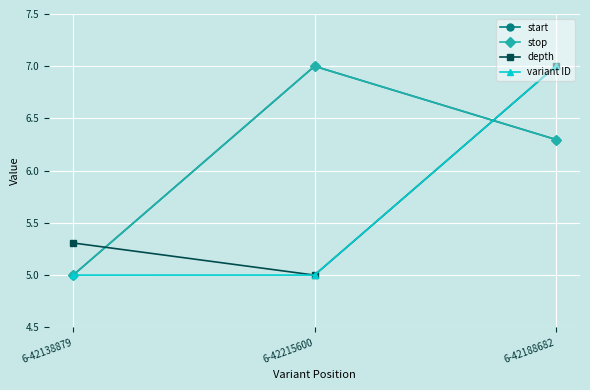

What is the label of the 2nd point from the left?

6-42215600